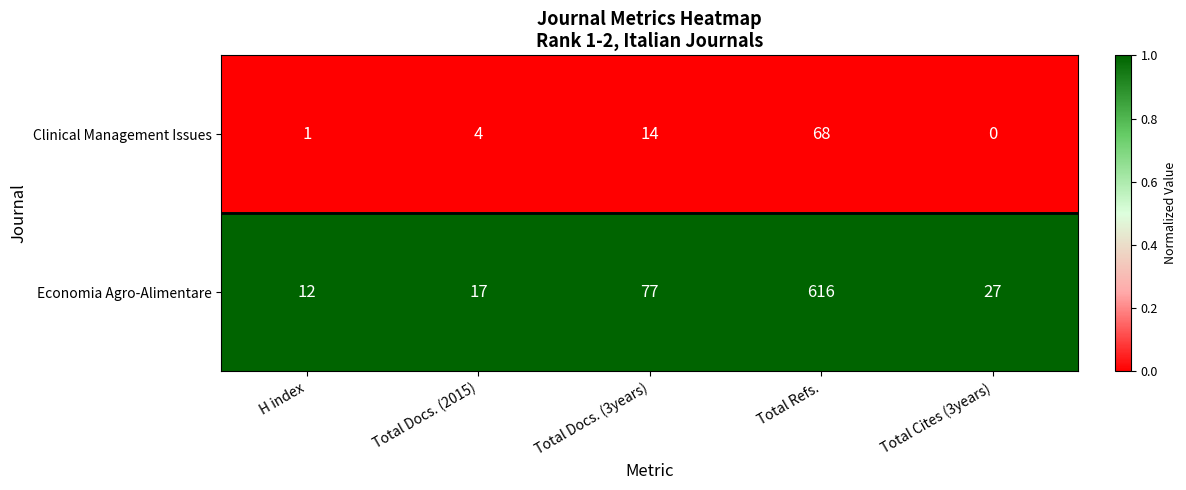

List the series in order of their overall mean, lowest first.

Clinical Management Issues, Economia Agro-Alimentare